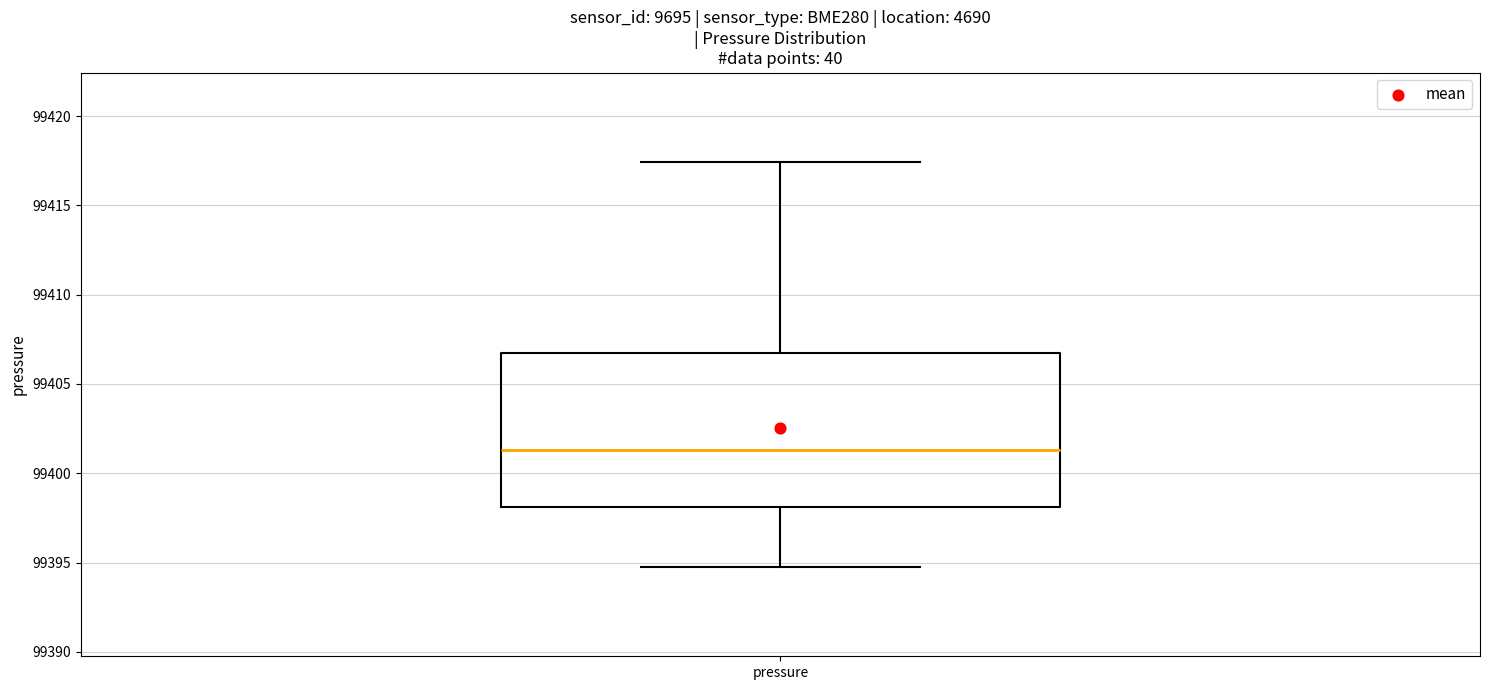

Read this box plot against the y-axis: the position of the median line, the range covered by the box, and the ends of both whiskers. The values are not printed on the chart, so give them approximately, as read against the axis.

median 99401.5, box 99398.0 to 99406.5, whiskers 99395.0 to 99417.5